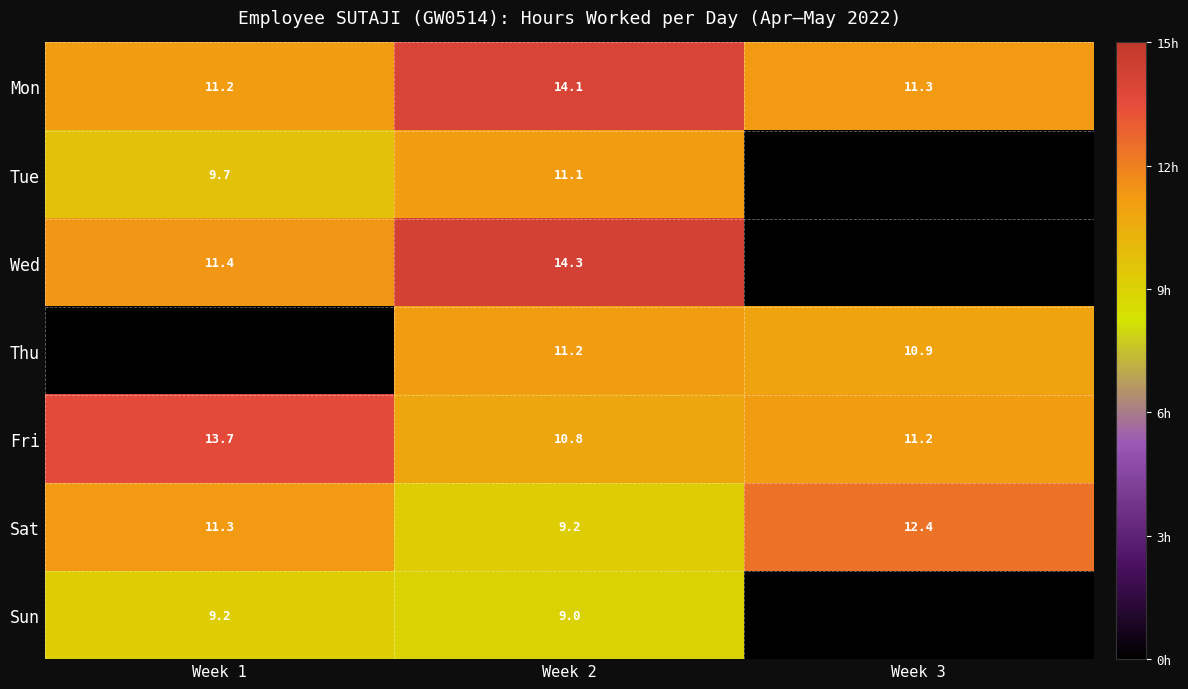

What is the difference between the highest and lowest values at Week 1?

4.5